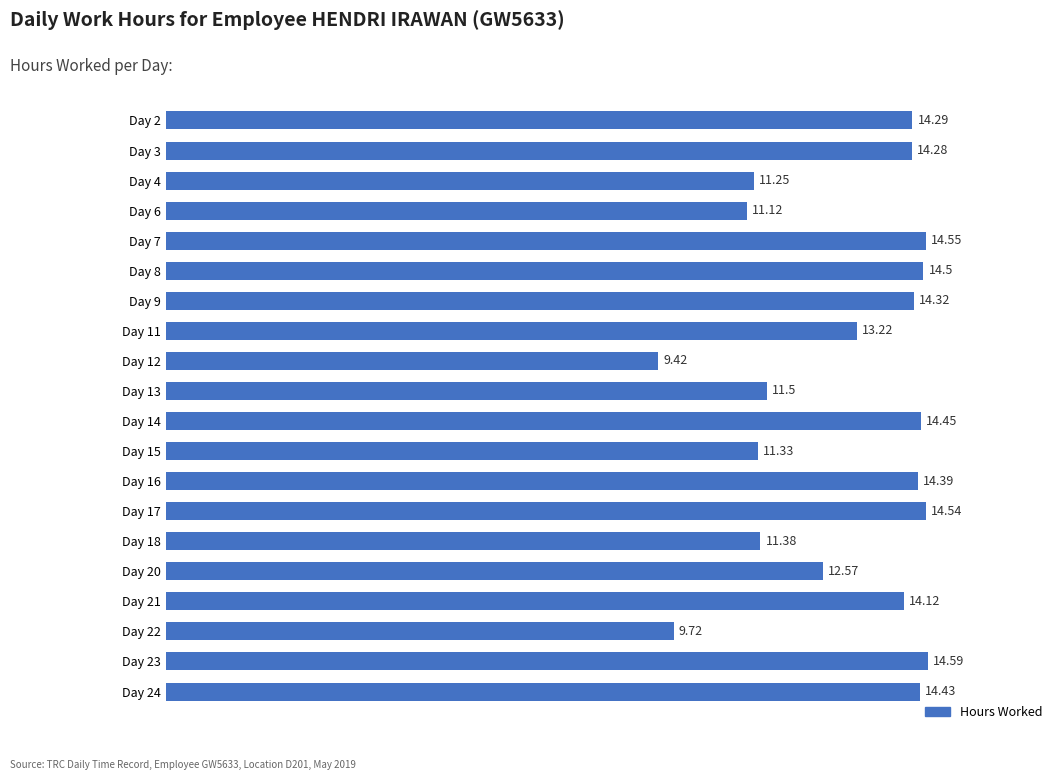

Which category has the lowest value across all series?

Day 12